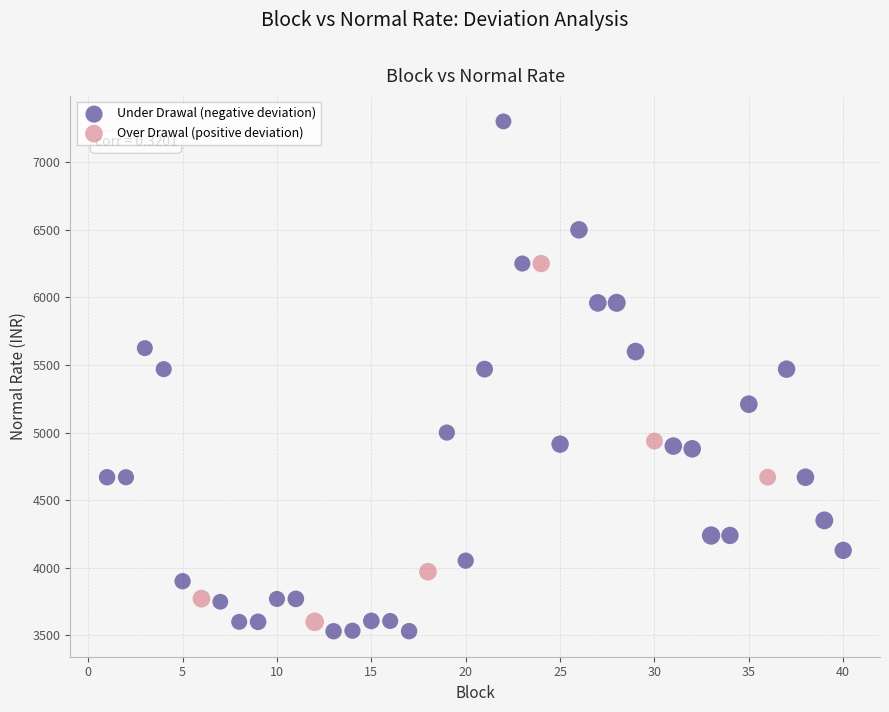

Which series has the widest spread of Y values?

Under Drawal (negative deviation)